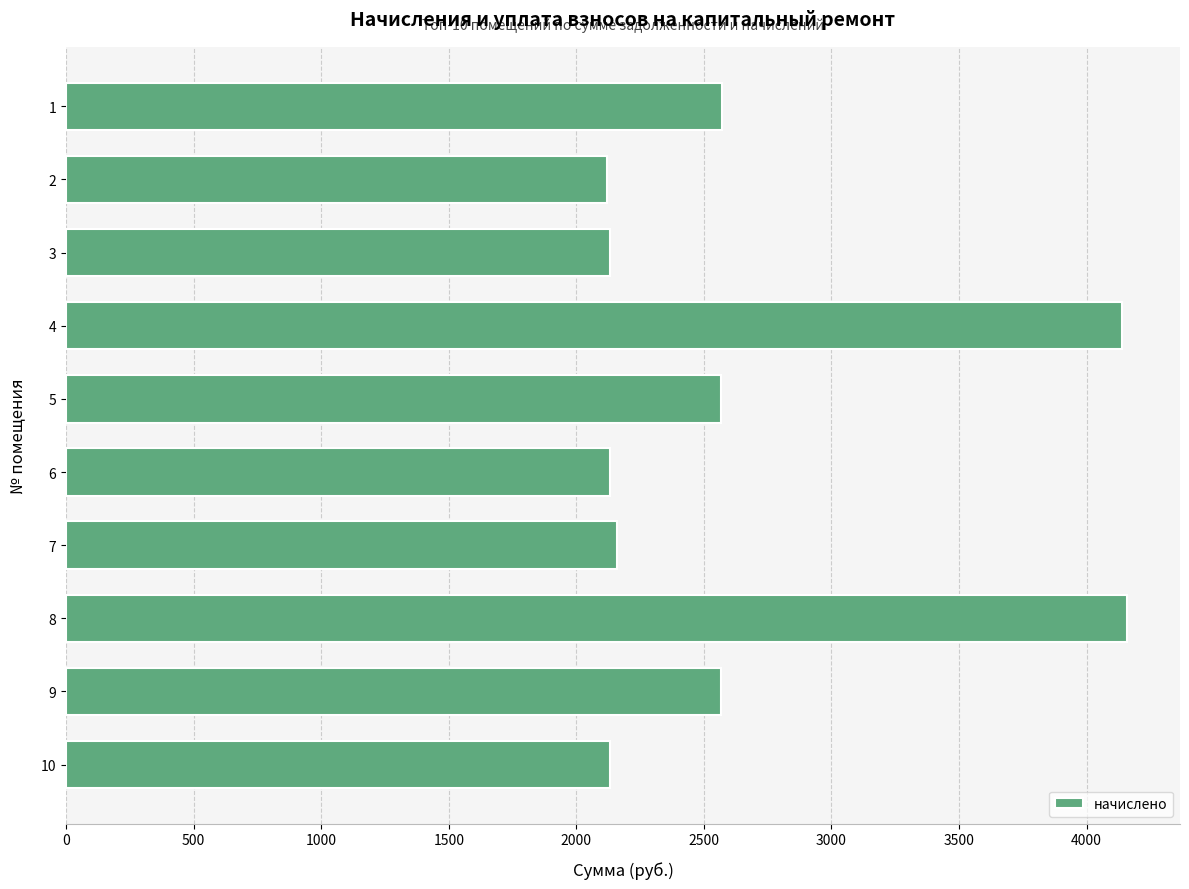

What is the maximum value shown in the chart?

4158.2